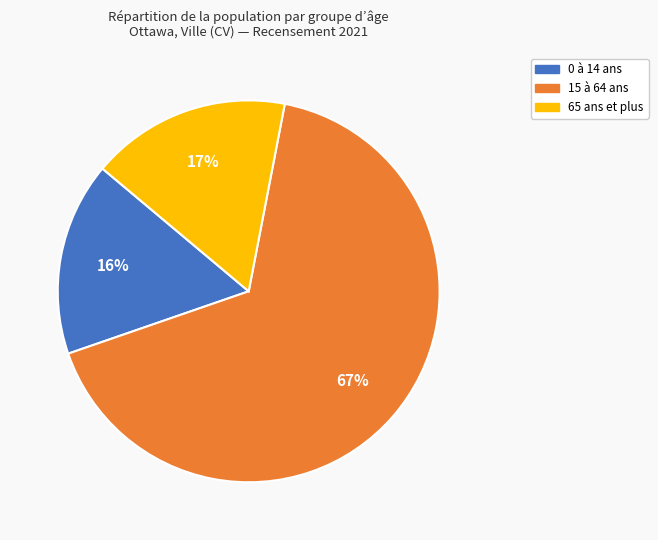

To the nearest percent, what is the difference between the 65 ans et plus and 15 à 64 ans slice percentages?

50%